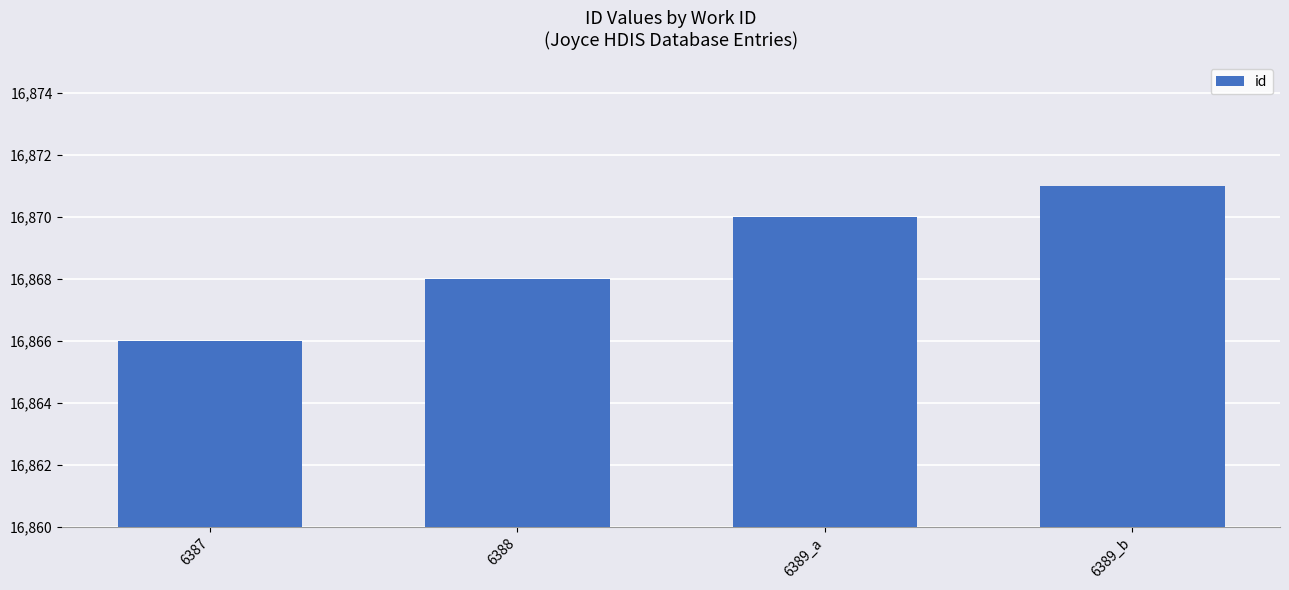

How many values are below 16870?

2